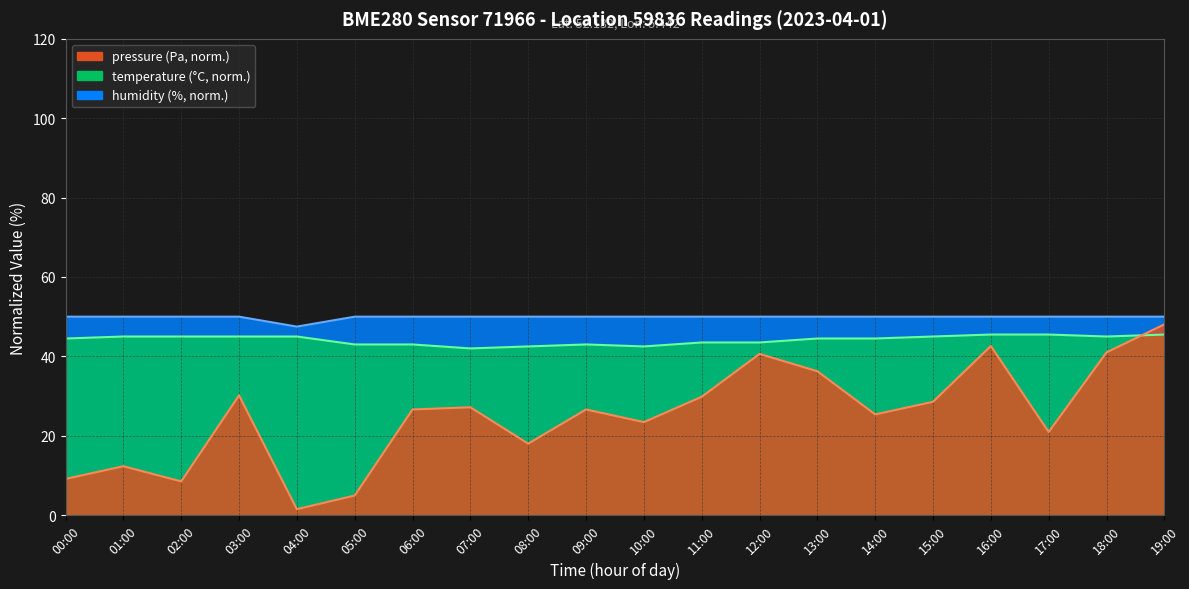

True or false: humidity and temperature intersect in this chart.

False